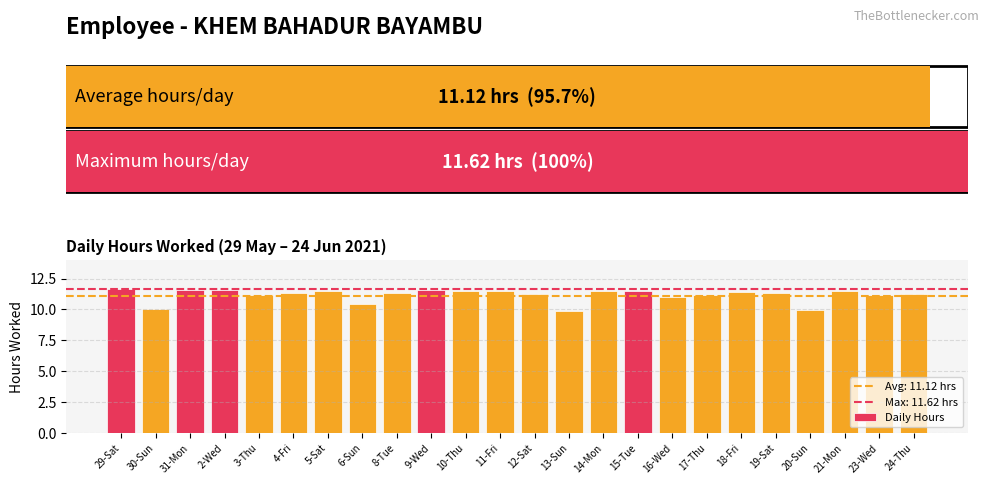

Does the chart contain stacked bars?

No